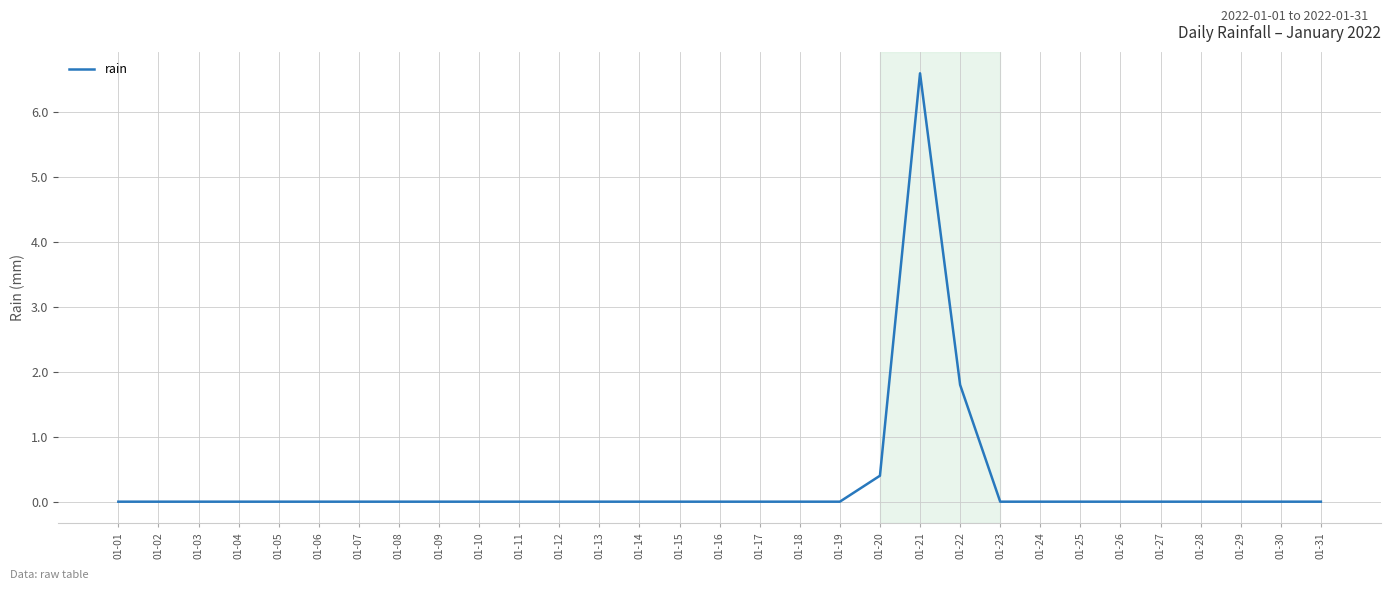

Does the chart display data point markers on the line(s)?

No